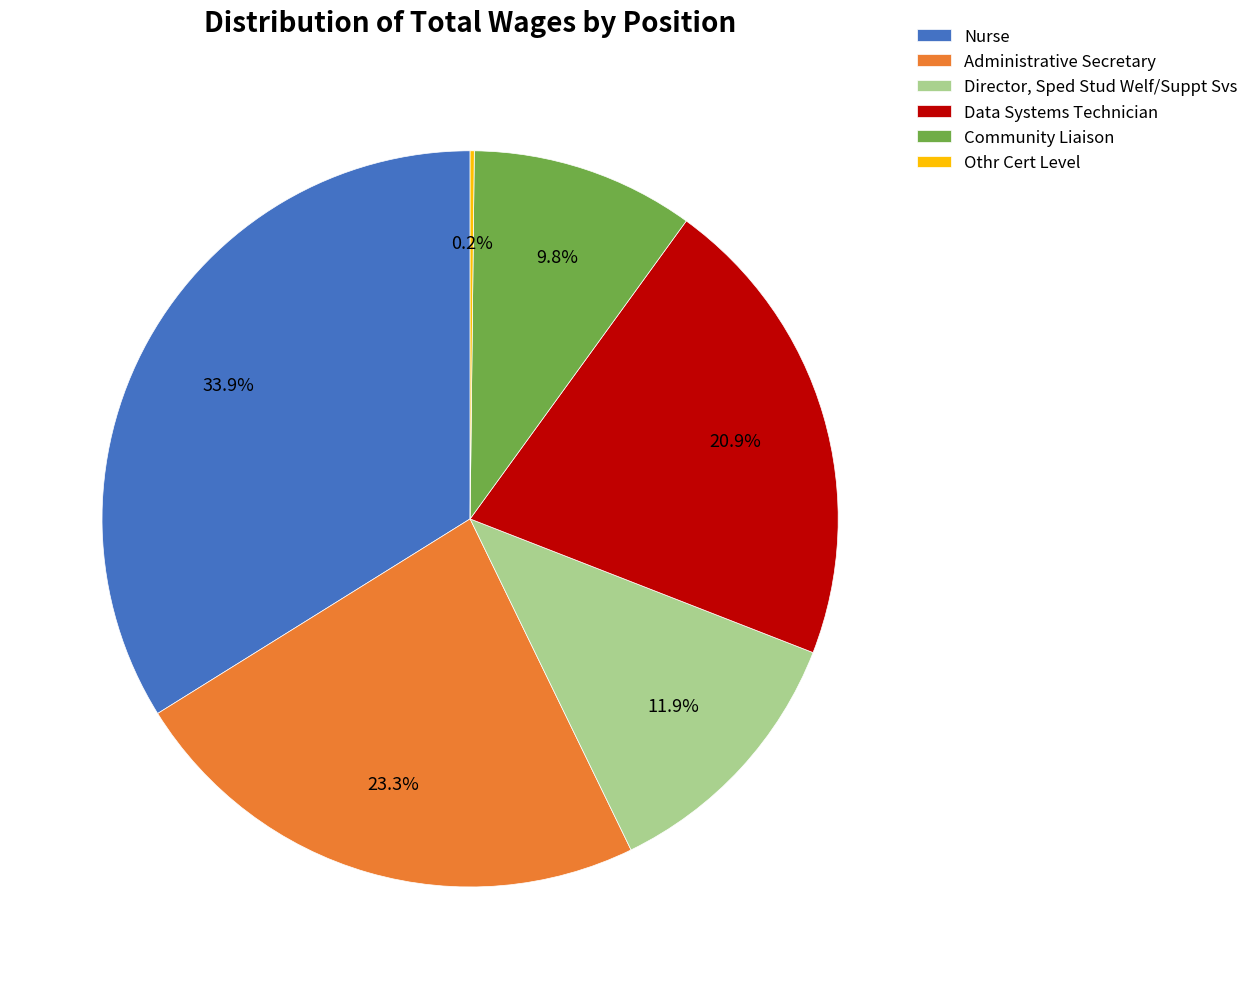

Which slice is the largest?

Nurse